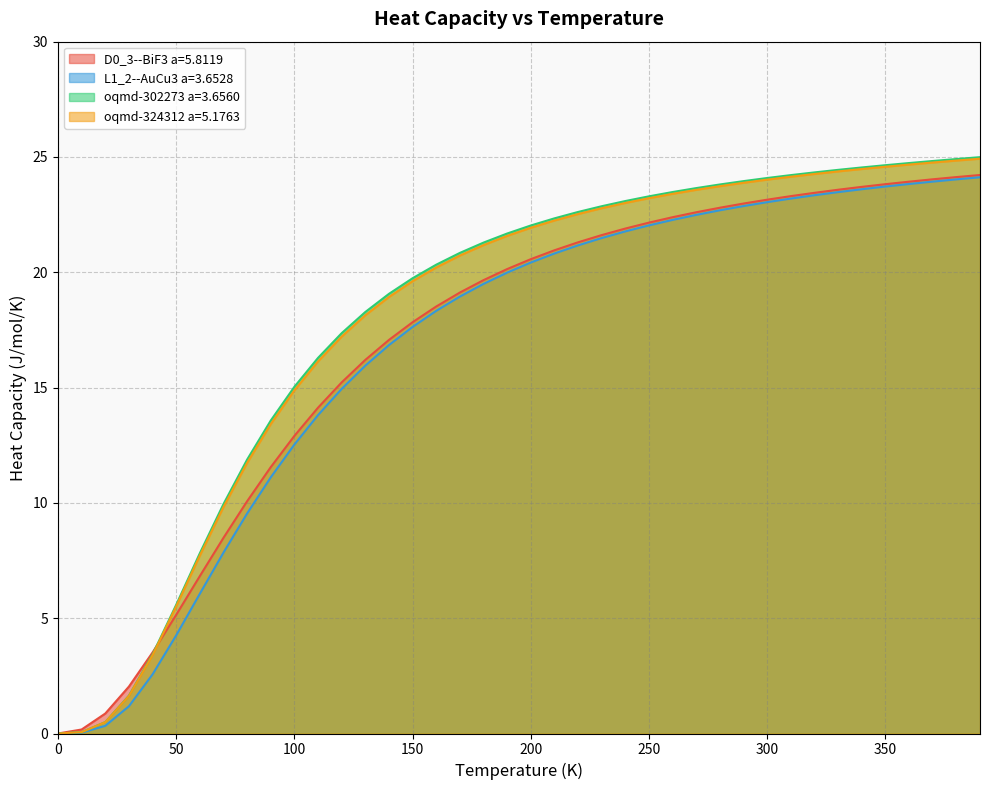

At 260.0, list the series in order from largest to smallest.

oqmd-302273 a=3.6560, oqmd-324312 a=5.1763, D0_3--BiF3 a=5.8119, L1_2--AuCu3 a=3.6528